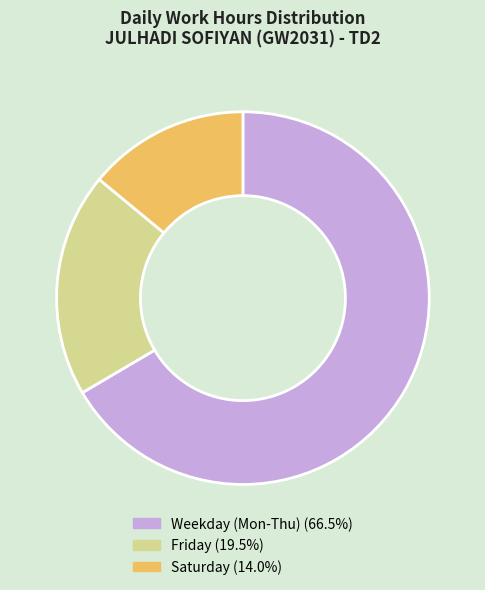

Is there a majority slice in this chart?

Yes